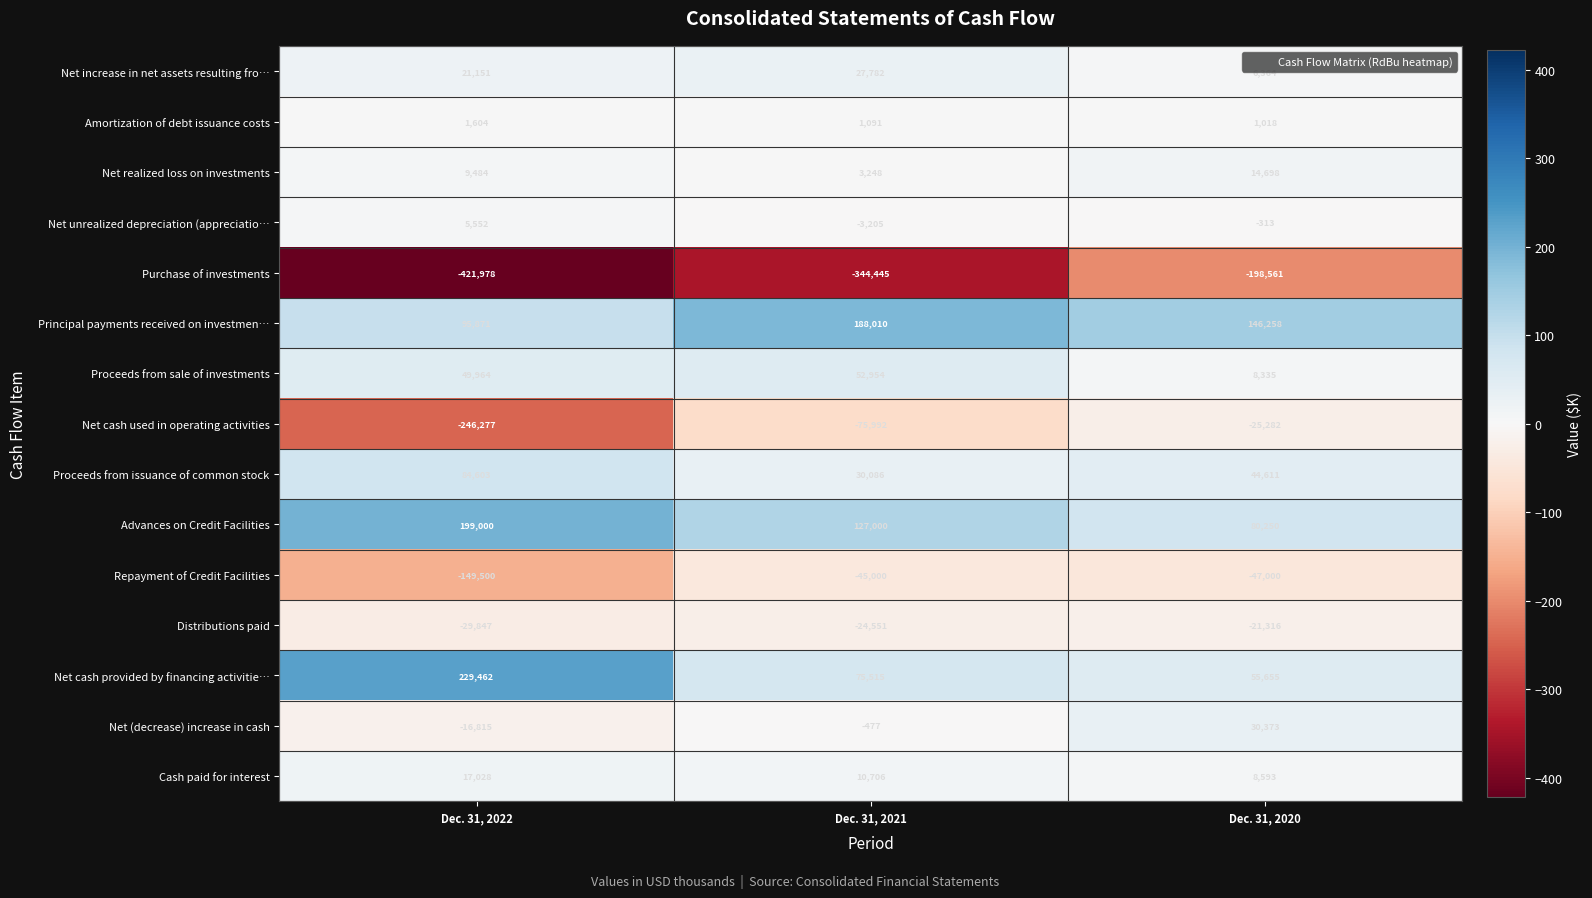

Read the Cash paid for interest value at Dec. 31, 2021.

10706